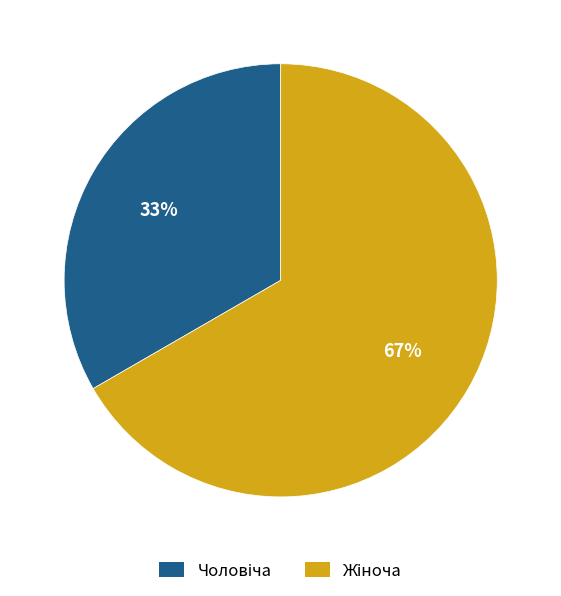

To the nearest percent, what is the average slice percentage?

50%